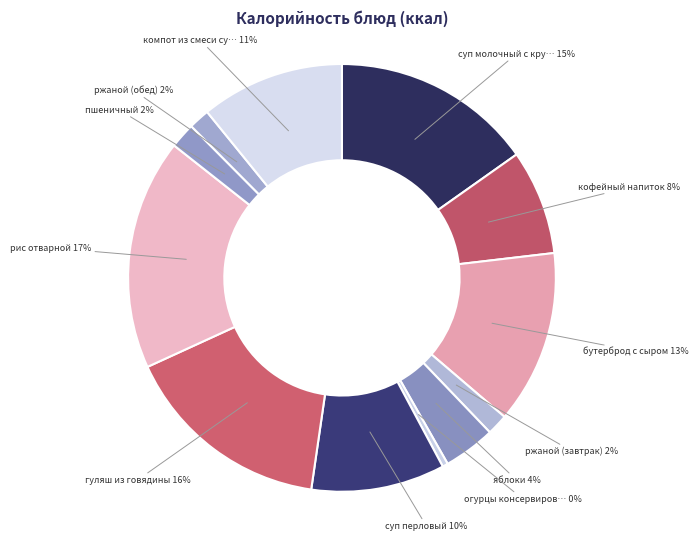

How many segments does this pie chart have?

12